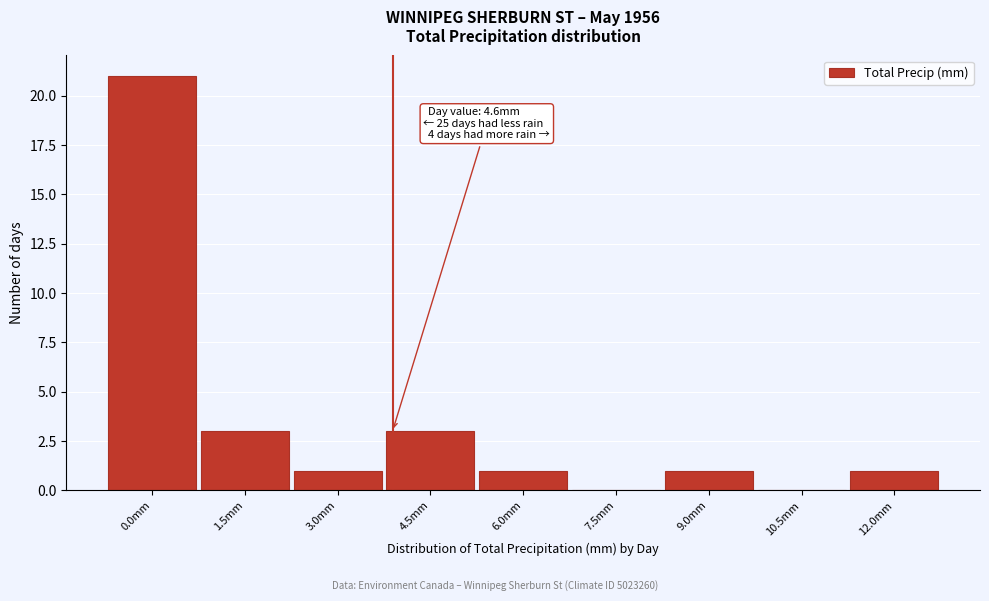

Reading right to left, transcribe all the data shown in this chart.

12.0mm=1	10.5mm=0	9.0mm=1	7.5mm=0	6.0mm=1	4.5mm=3	3.0mm=1	1.5mm=3	0.0mm=21